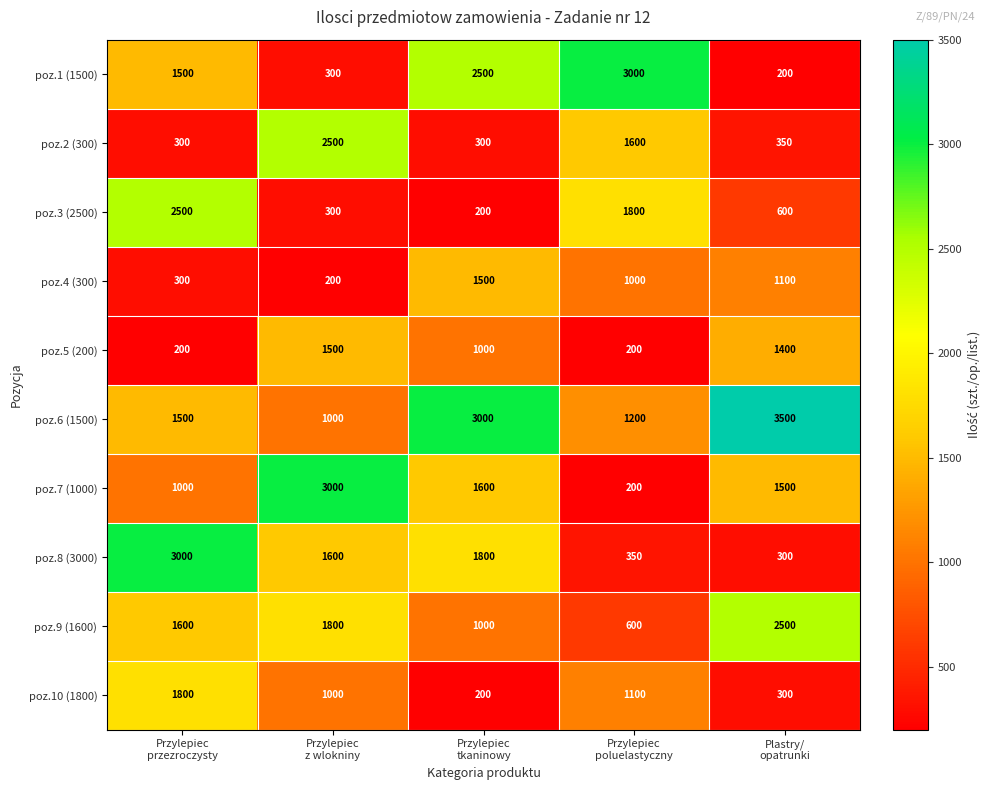

How many categories are shown in the chart?

5